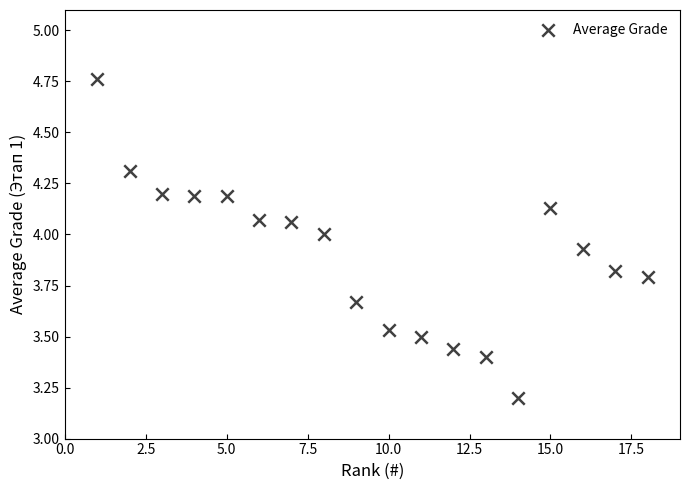

What Y value in the scatter plot is closest to 3?

3.2